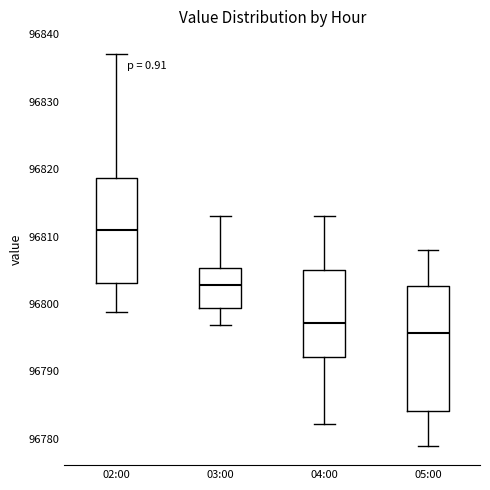

Which box has the lowest median line?

05:00